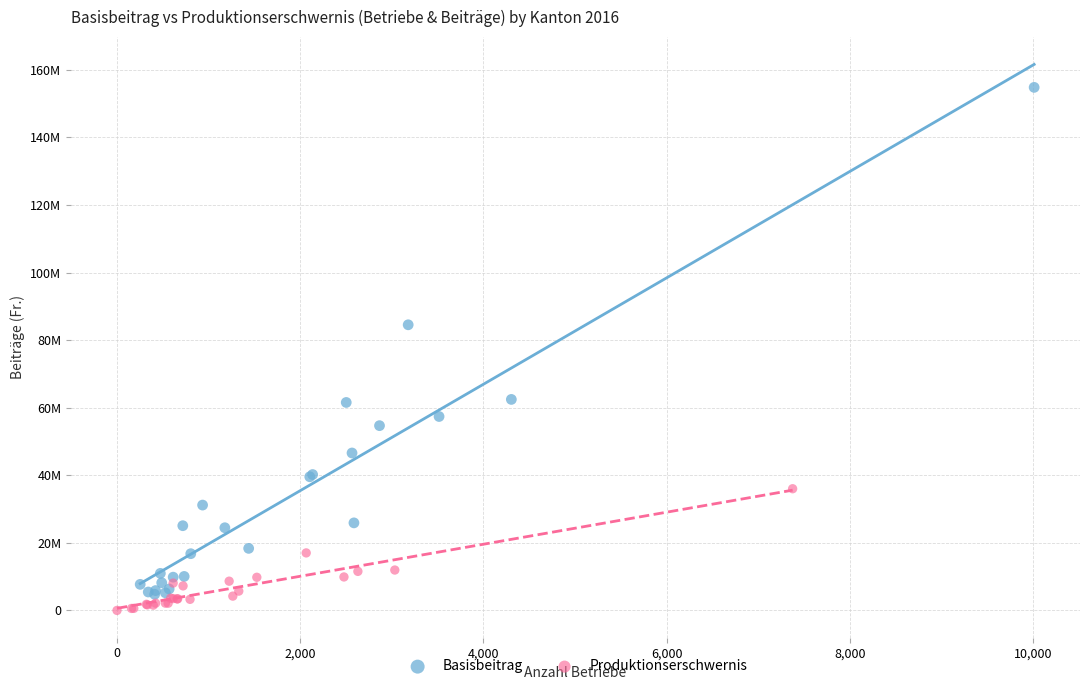

What are all the series names shown in the legend?

Basisbeitrag, Produktionserschwernis